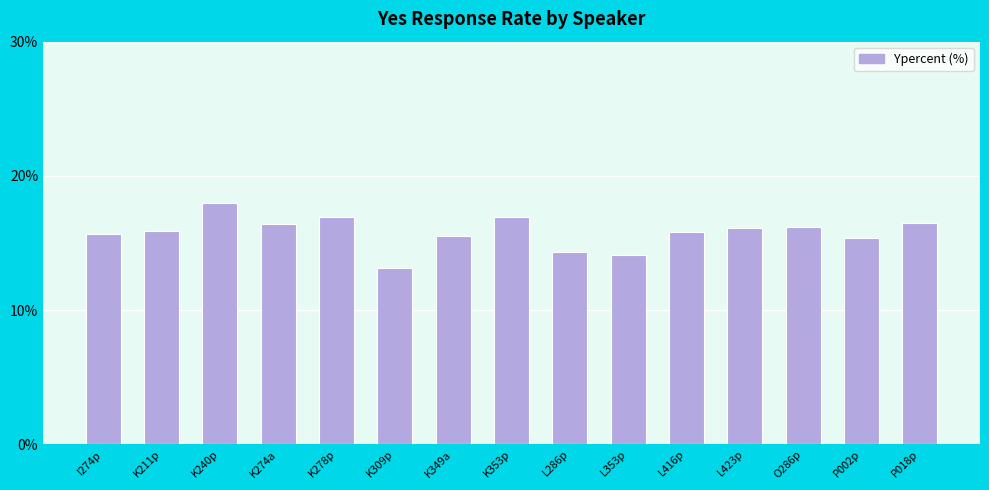

Which label corresponds to the largest value in the chart?

K240p